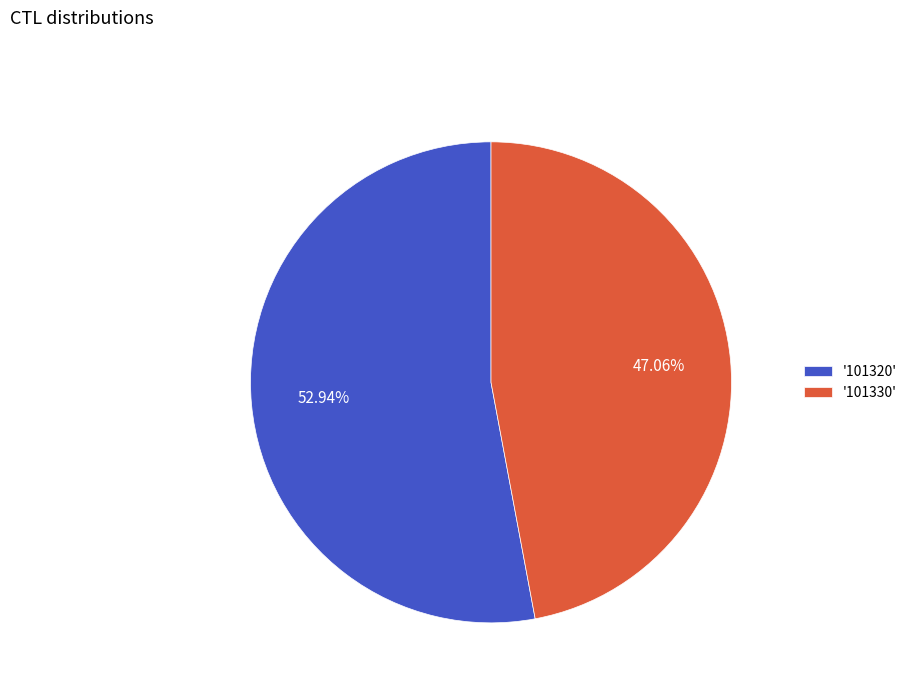

Is there a majority slice in this chart?

Yes